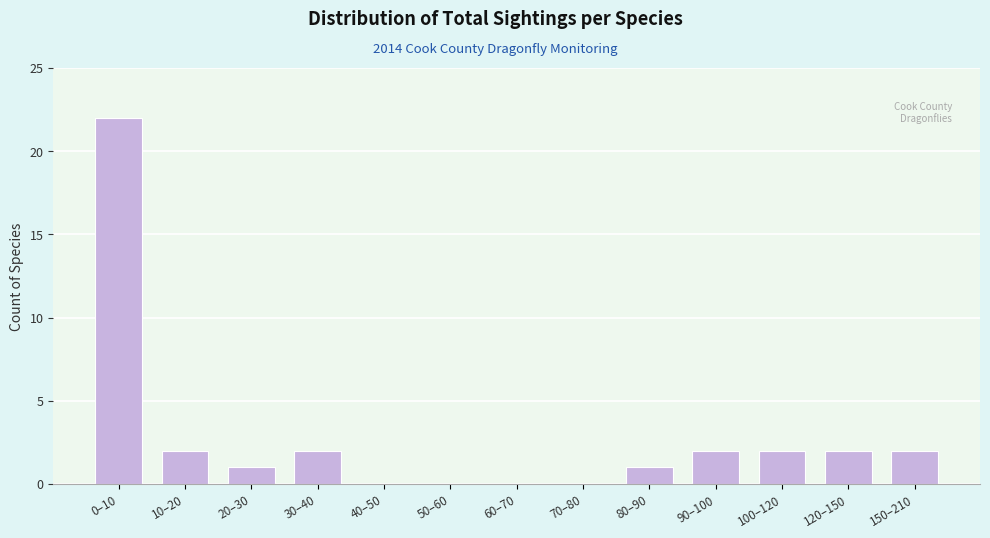

Reading left to right, extract all data points from this chart.

0–10=22	10–20=2	20–30=1	30–40=2	40–50=0	50–60=0	60–70=0	70–80=0	80–90=1	90–100=2	100–120=2	120–150=2	150–210=2